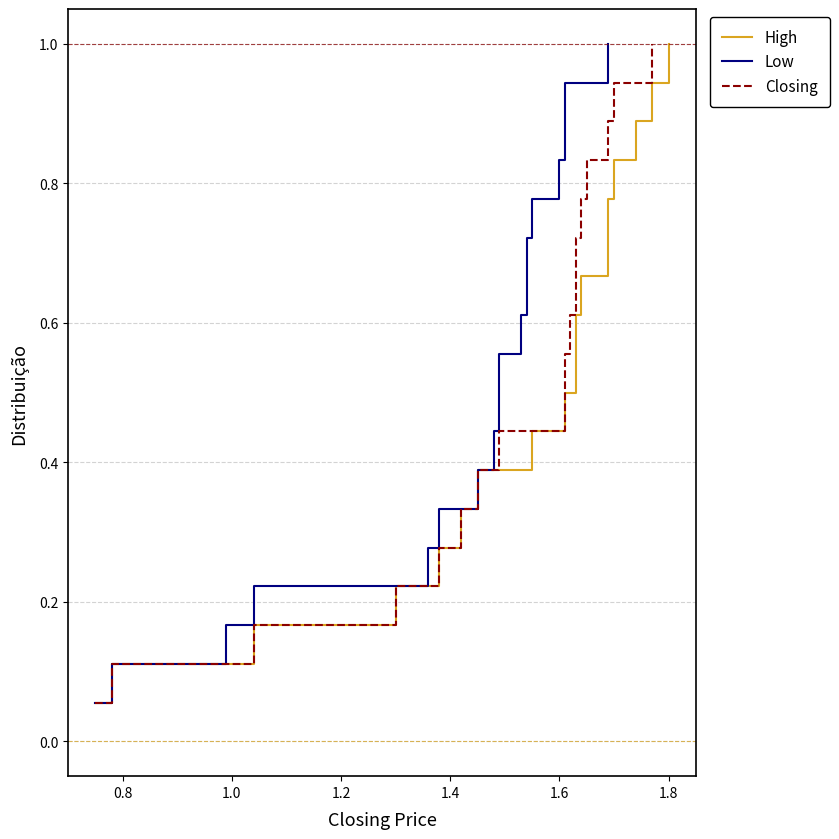

What is the average value of the High series?

0.5